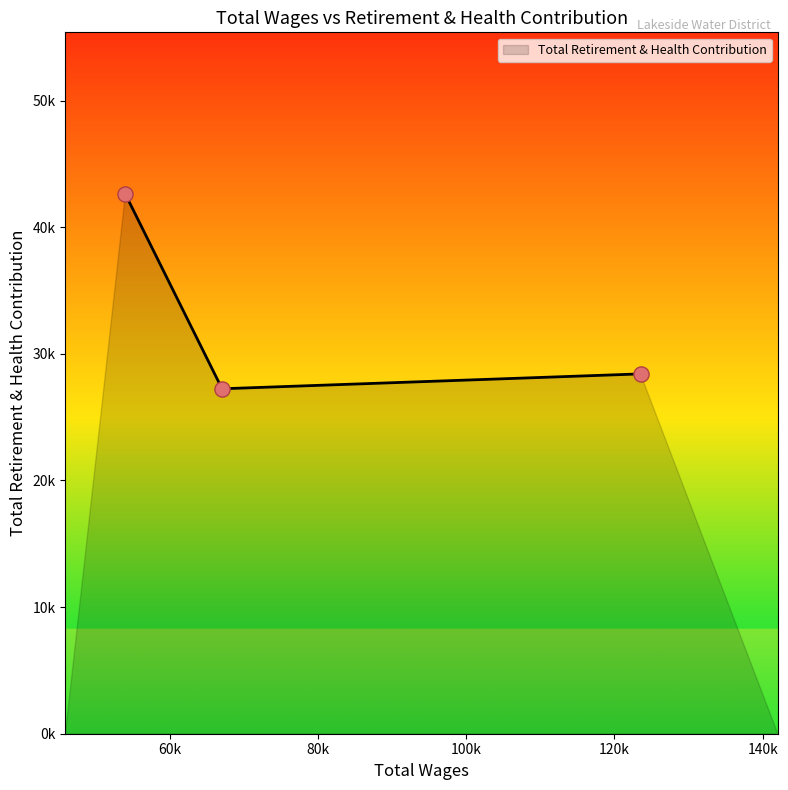

Does the chart have visible grid lines?

No